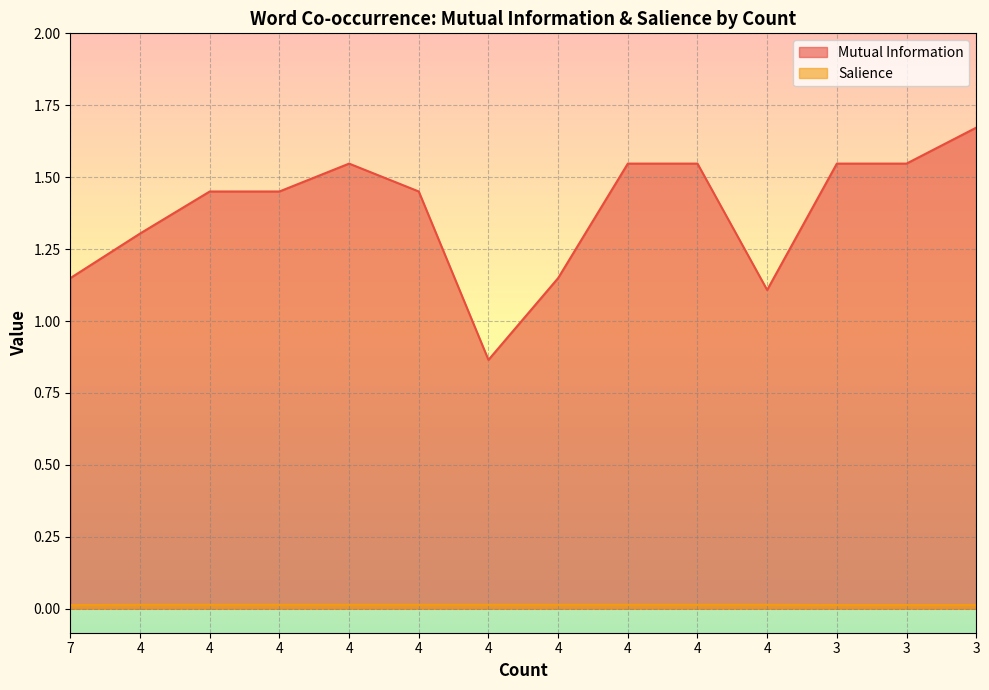

Which category has the lowest value across all series?

7